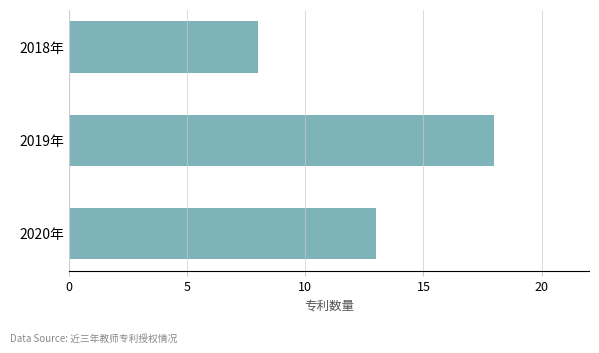

What is the change in value from 2018年 to 2020年?

+5